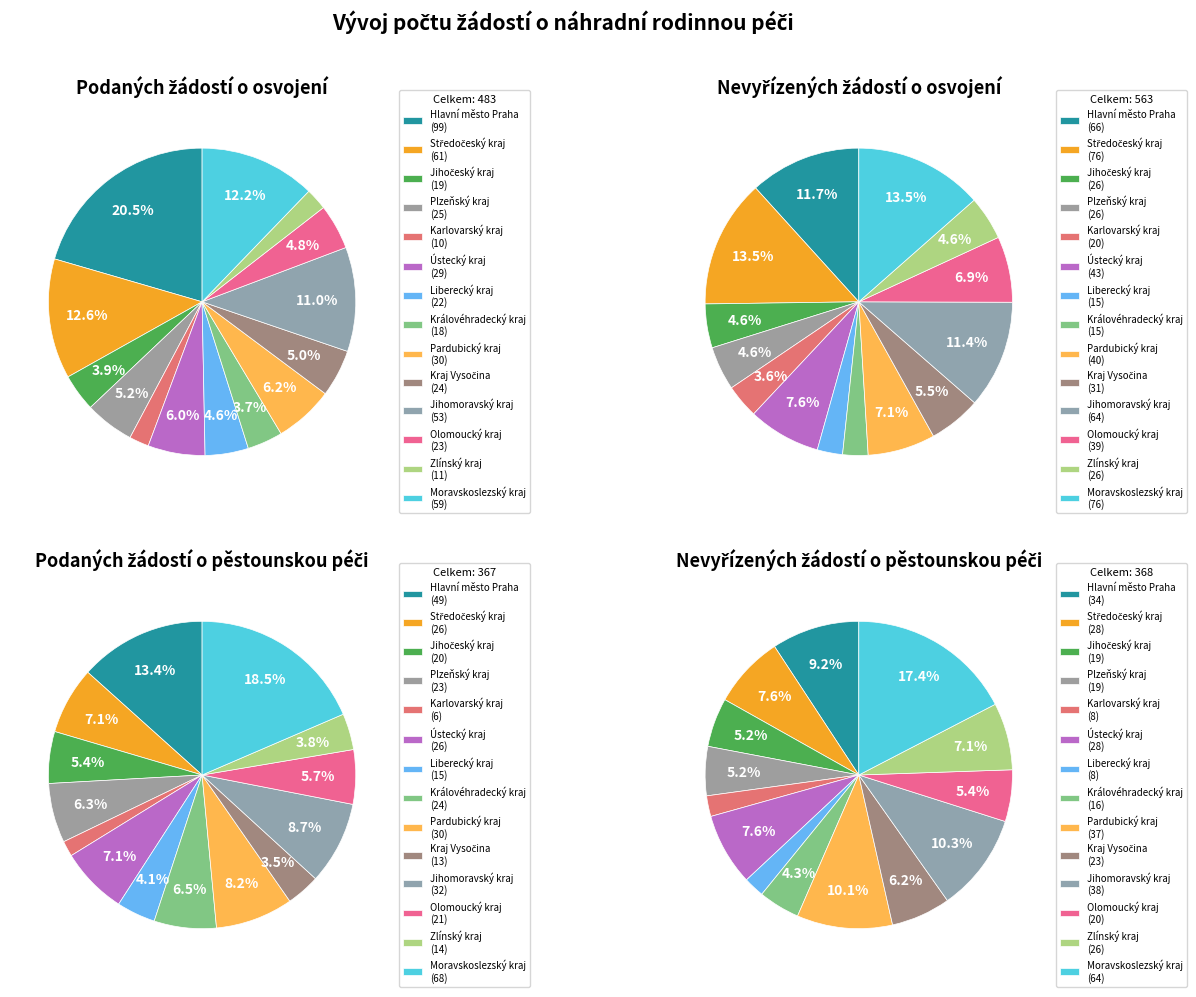

What is the smallest slice in the pie chart?

Karlovarský kraj